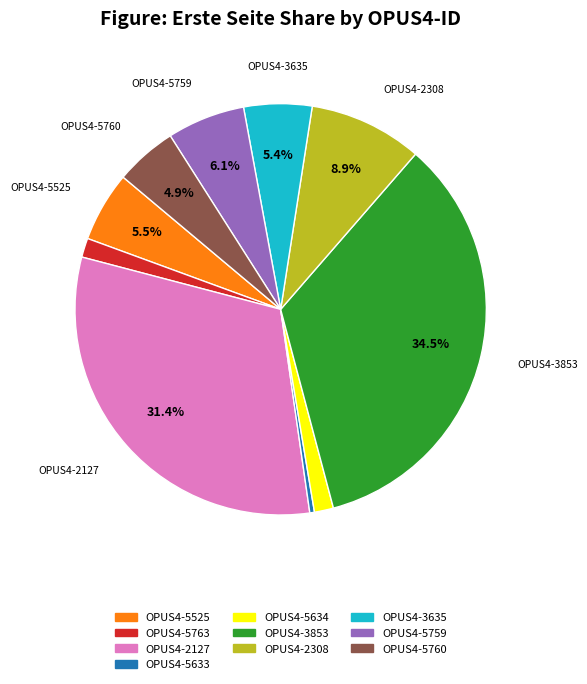

What is the ratio of the value at OPUS4-5760 to the value at OPUS4-5759?

0.8